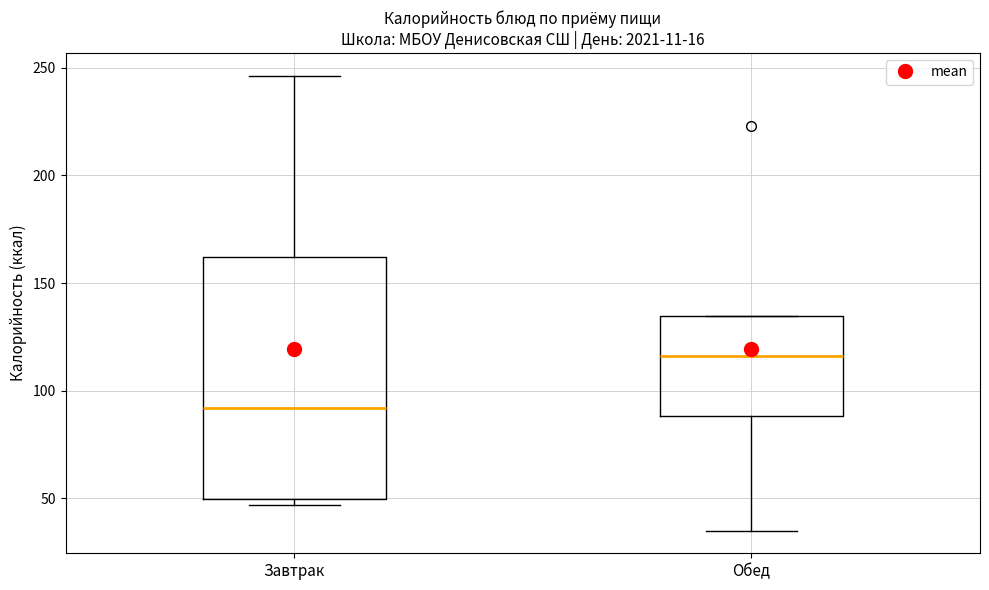

Which box is the tallest, from its lower edge to its upper edge?

Завтрак